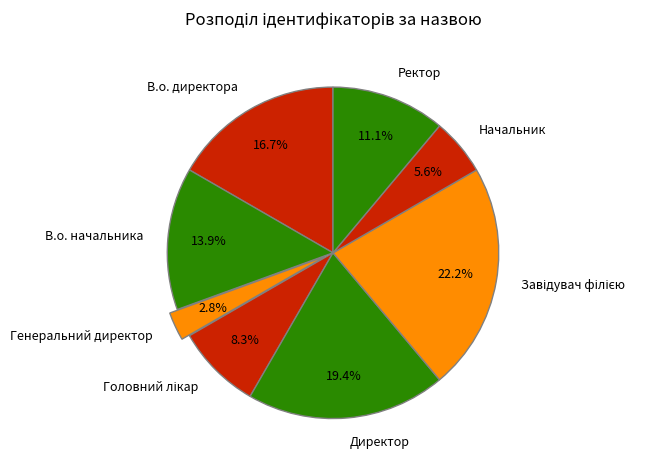

How many segments does this pie chart have?

8